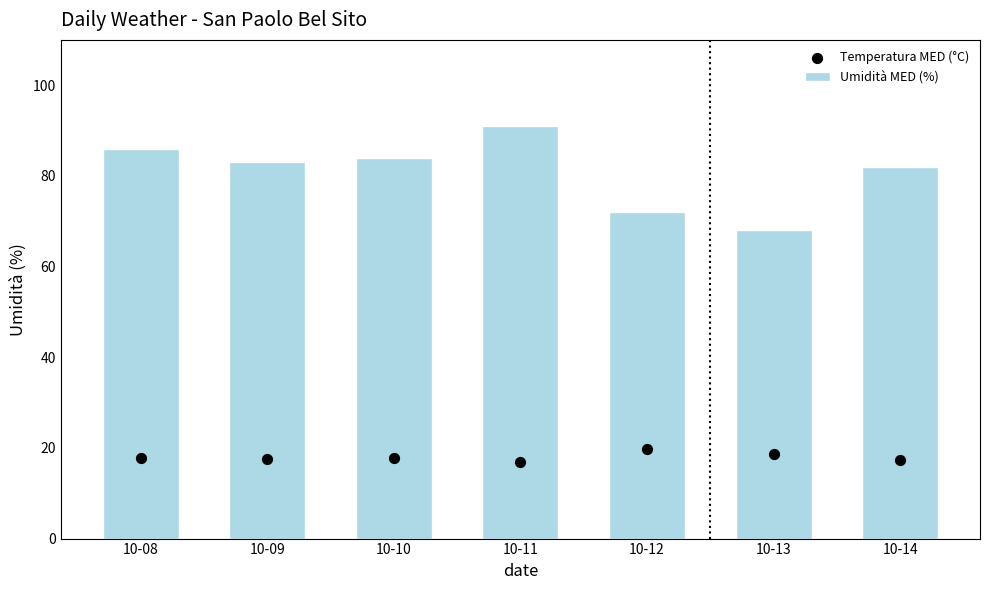

What are all the series names shown in the legend?

Umidità MED (%), Temperatura MED (°C)